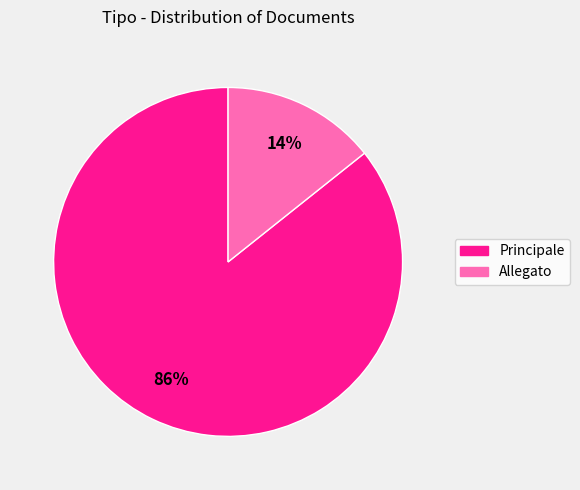

Count the number of slices in the pie.

2